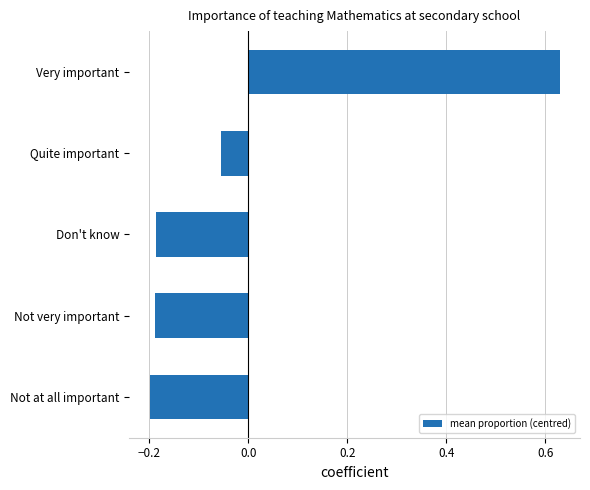

The value at Don't know is -0.1. True or false?

False